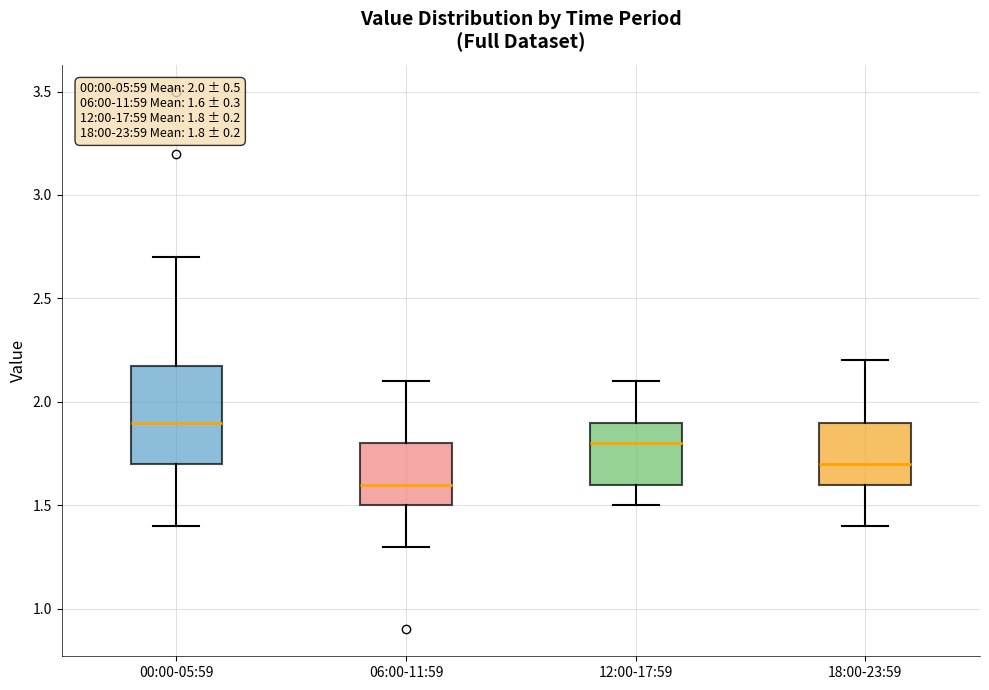

Which box's median line is the highest?

00:00-05:59